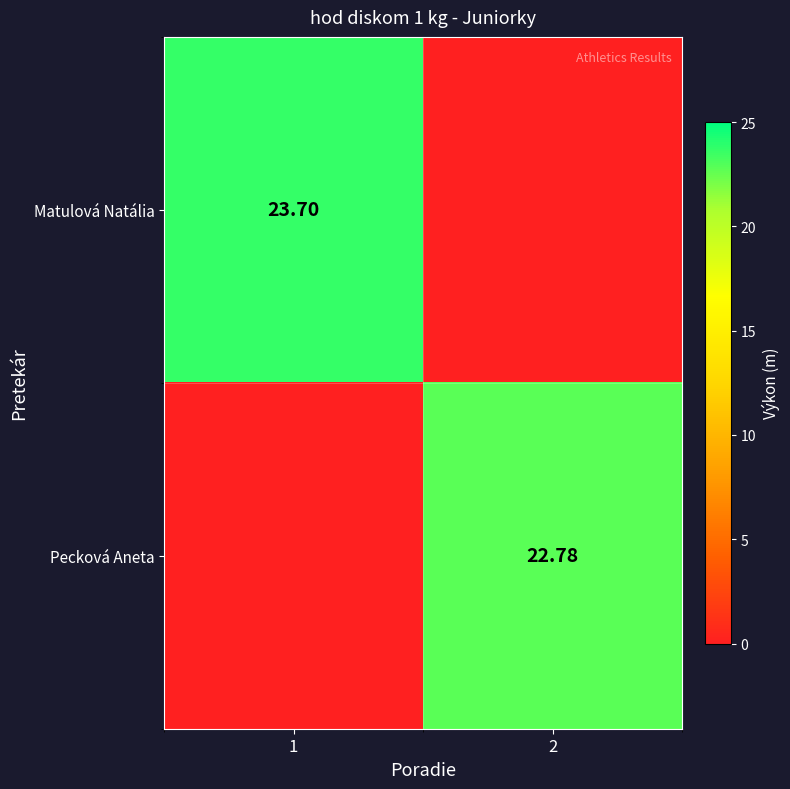

True or false: Pecková Aneta has a value of -10.5 at 1.

False